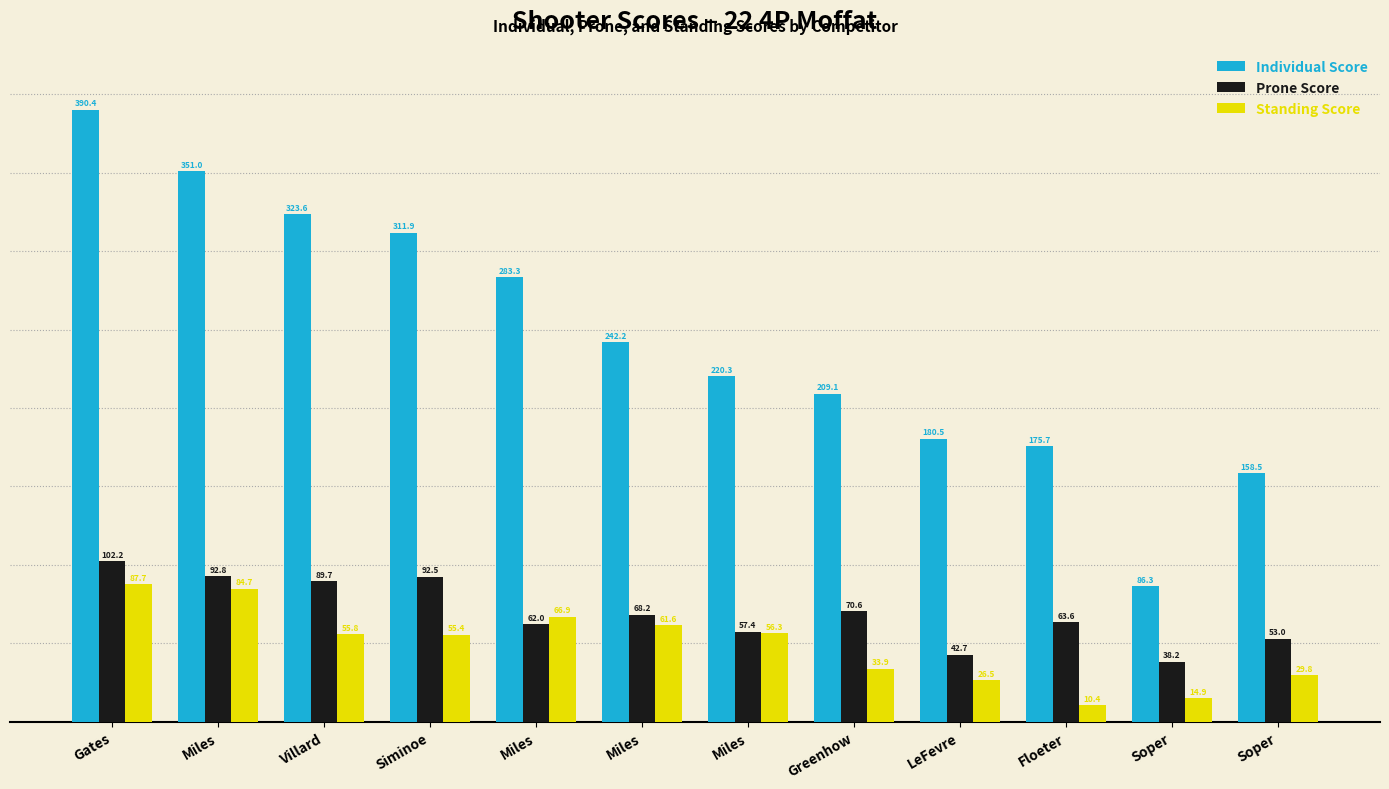

The Standing Score series shows 55.8 at Villard. True or false?

True